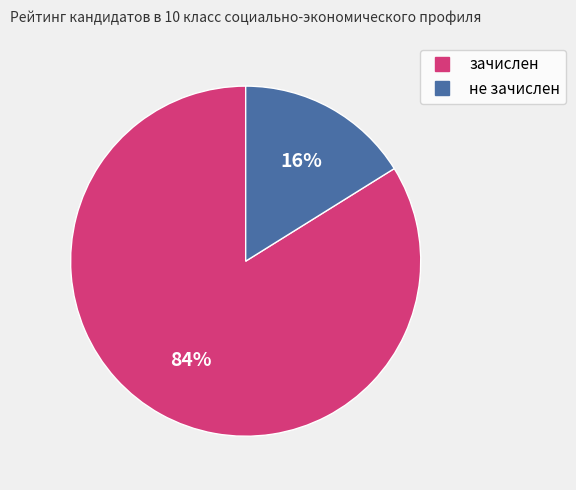

How many slices are in this pie chart?

2